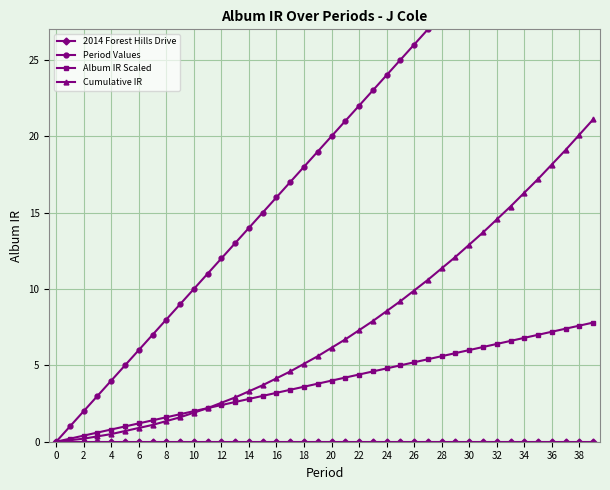

At 37, list the series in order from smallest to largest.

2014 Forest Hills Drive, Album IR Scaled, Cumulative IR, Period Values